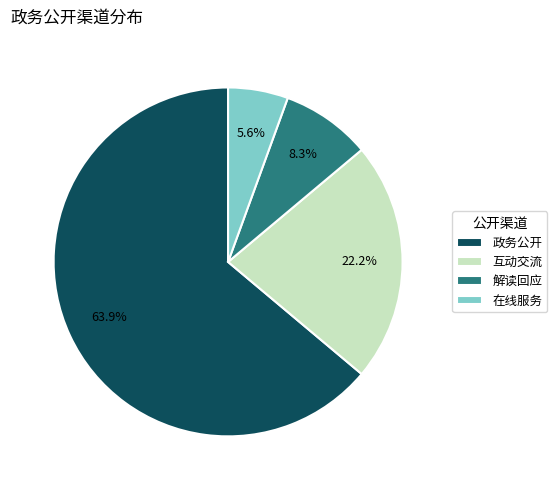

To the nearest percent, what percentage of the pie is 互动交流?

22%